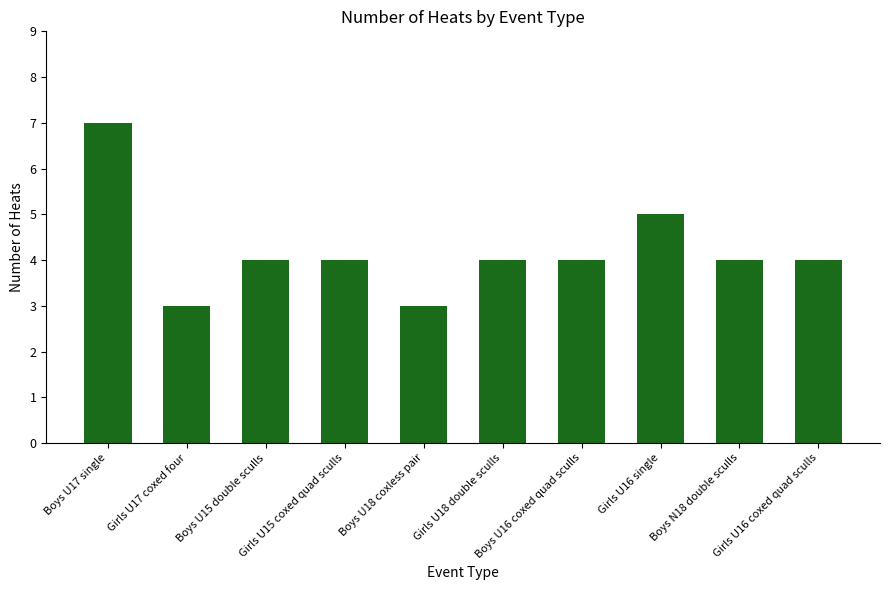

Reading left to right, list all the values displayed in this chart.

Boys U17 single=7	Girls U17 coxed four=3	Boys U15 double sculls=4	Girls U15 coxed quad sculls=4	Boys U18 coxless pair=3	Girls U18 double sculls=4	Boys U16 coxed quad sculls=4	Girls U16 single=5	Boys N18 double sculls=4	Girls U16 coxed quad sculls=4